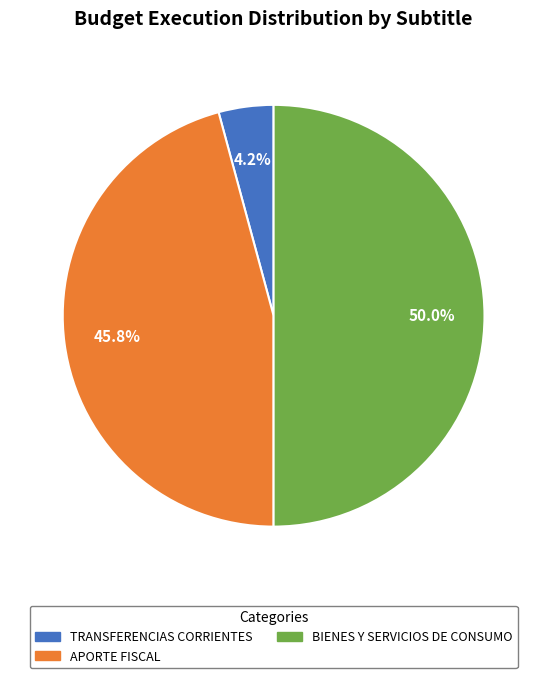

Does TRANSFERENCIAS CORRIENTES account for over 50% of the chart?

No